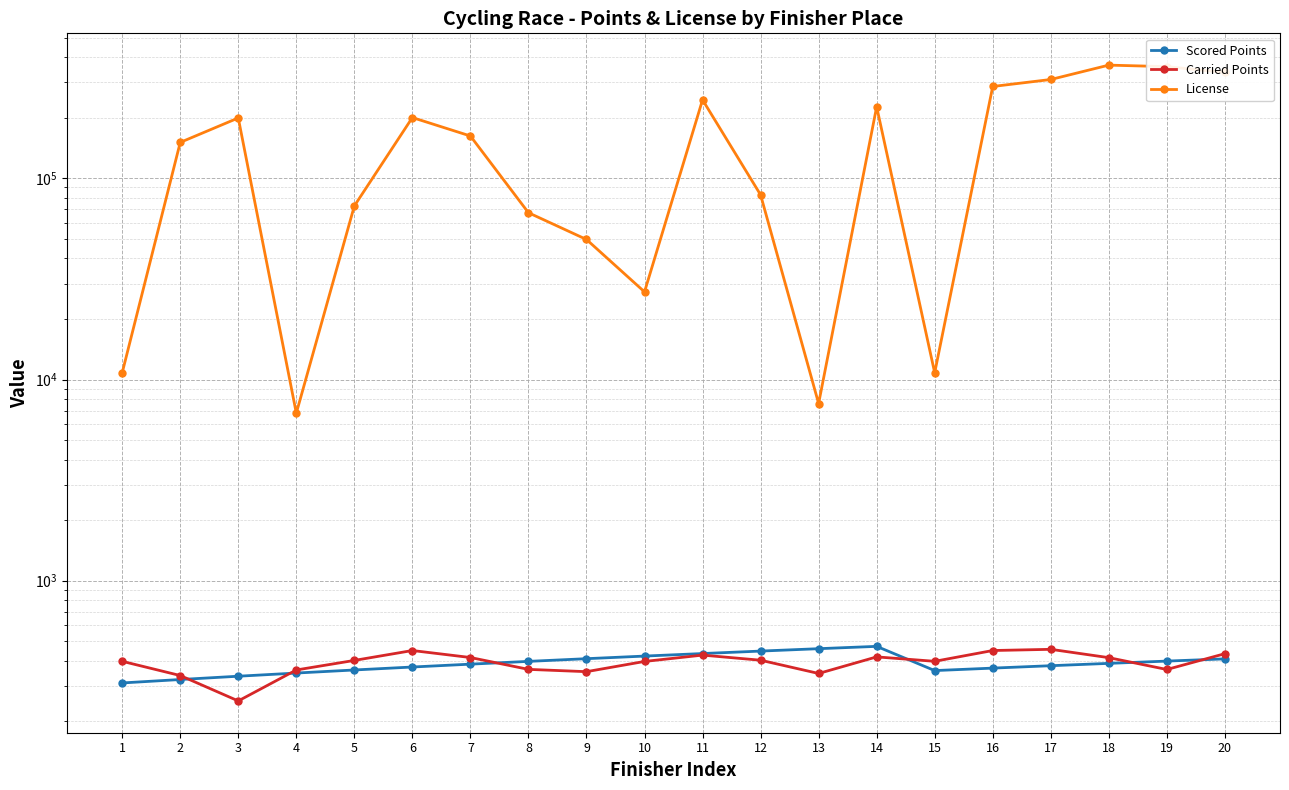

The value of License at 9 is 49645.0. True or false?

True